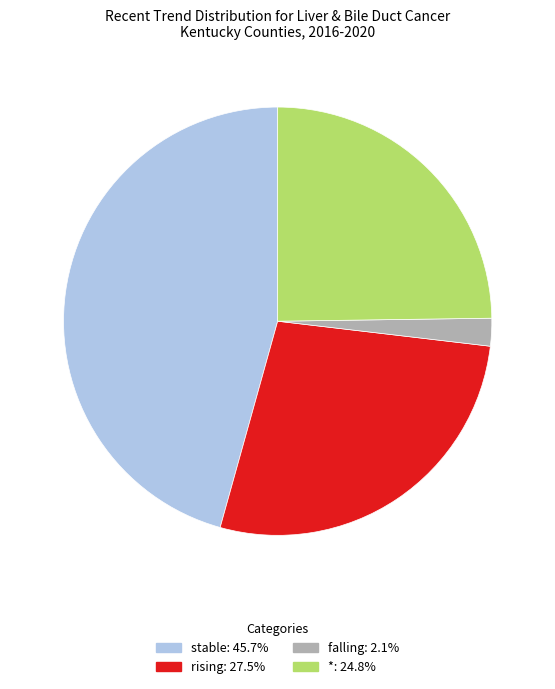

Which category has the biggest portion of the pie?

stable